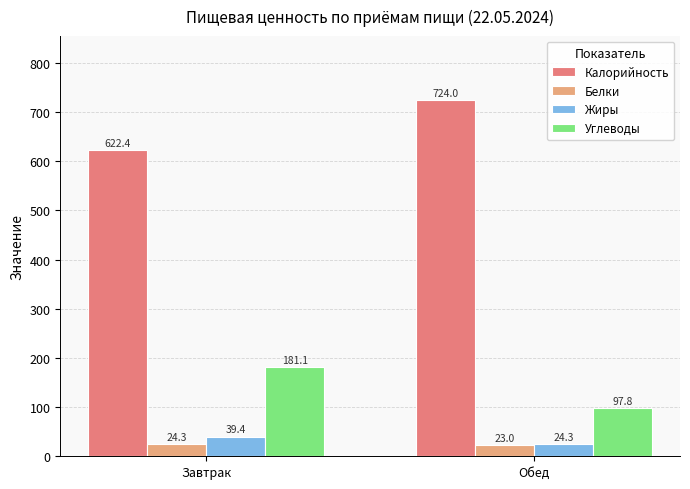

Is the value of Калорийность at Завтрак greater than the value of Белки at Обед?

Yes